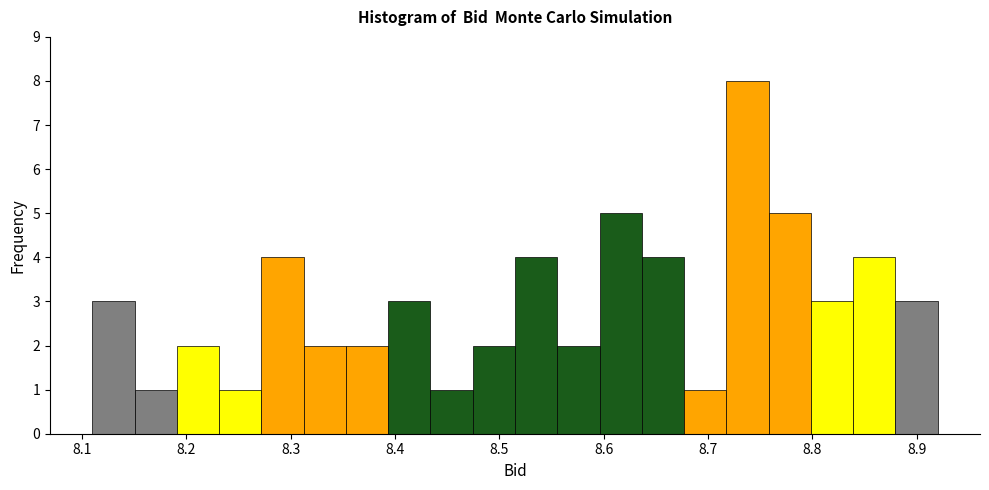

Reading left to right, list every bar in this chart as the range it spans on the x-axis followed by its height. Neither the bar edges nor the heights are printed on the chart, so give them approximately, as read against the axes.

8.11 to 8.15: 3
8.15 to 8.19: 1
8.19 to 8.23: 2
8.23 to 8.27: 1
8.27 to 8.31: 4
8.31 to 8.35: 2
8.35 to 8.39: 2
8.39 to 8.43: 3
8.43 to 8.47: 1
8.47 to 8.52: 2
8.52 to 8.56: 4
8.56 to 8.60: 2
8.60 to 8.64: 5
8.64 to 8.68: 4
8.68 to 8.72: 1
8.72 to 8.76: 8
8.76 to 8.80: 5
8.80 to 8.84: 3
8.84 to 8.88: 4
8.88 to 8.92: 3